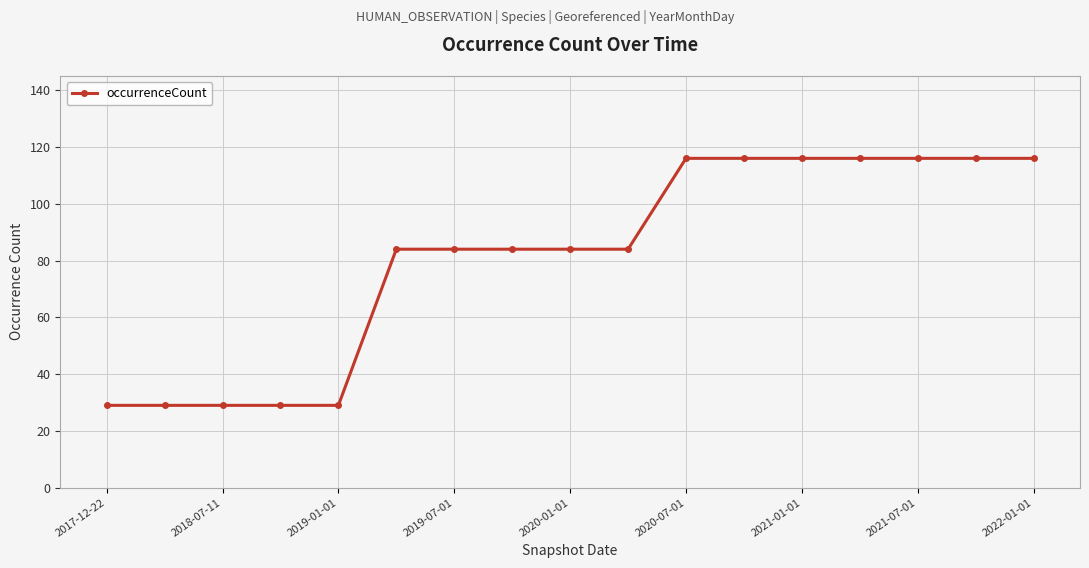

What is the value of the 2nd point from the left?

29